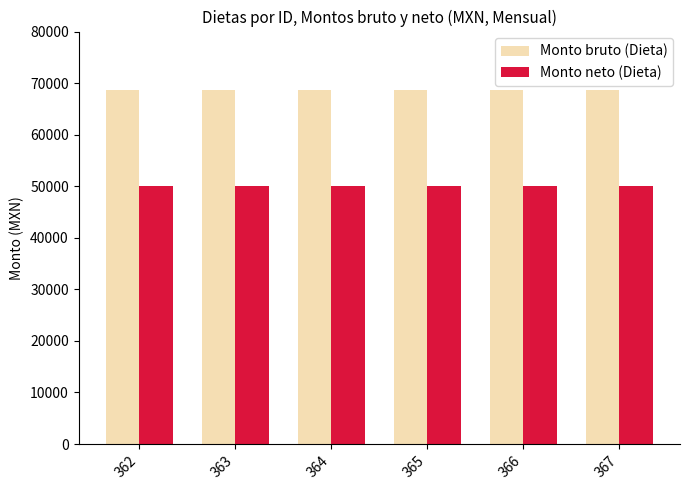

What is the spread (max minus min) of values at 366?

18577